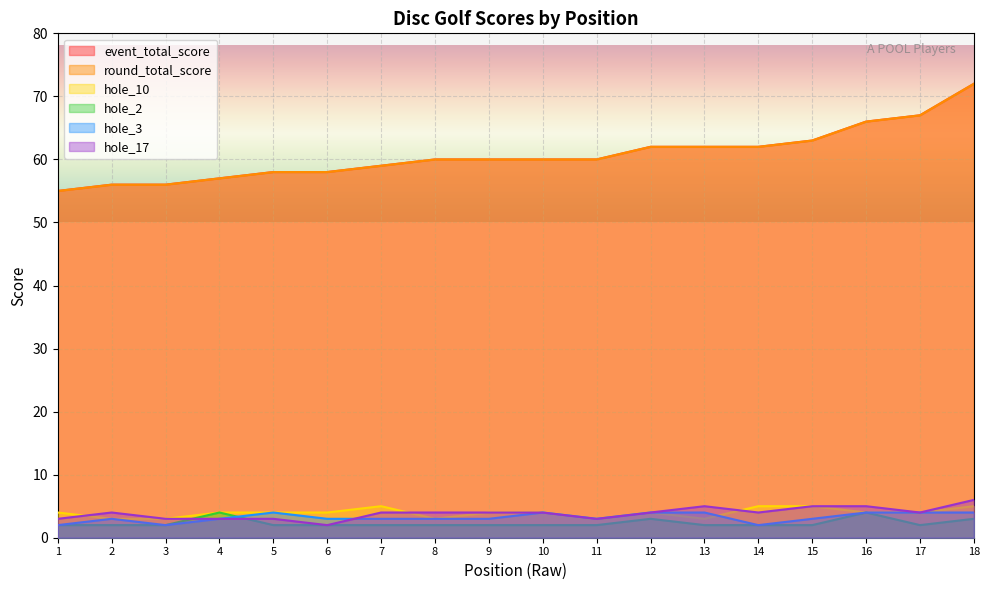

True or false: hole_17 and round_total_score cross at least once.

False